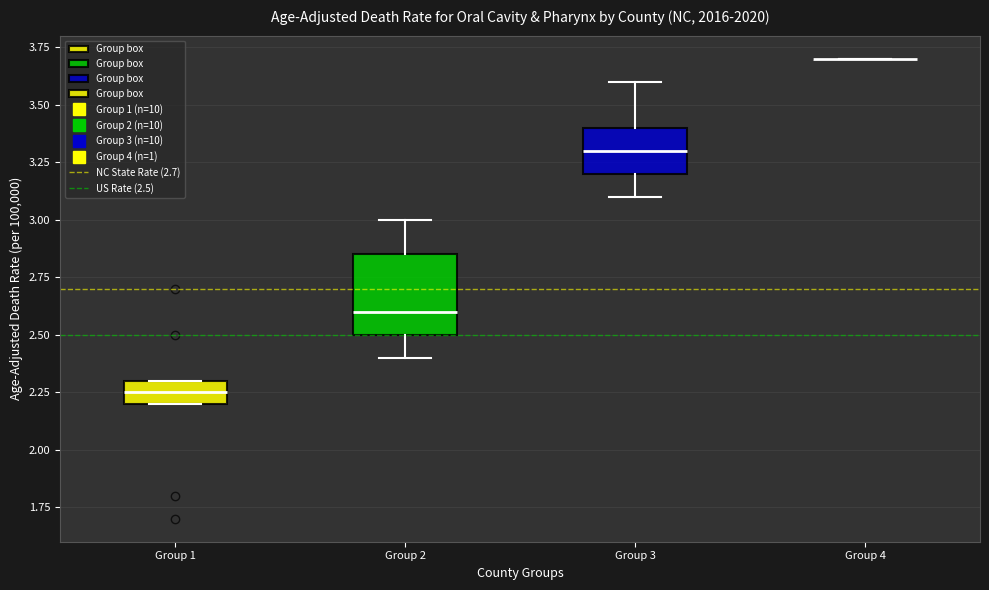

Reading left to right, read every box against the y-axis: the position of its median line, the range the box covers, and the ends of its whiskers. The values are not printed on the chart, so give them approximately, as read against the axis.

Group 1: median 2.25, box 2.20 to 2.30, whiskers 2.20 to 2.30
Group 2: median 2.60, box 2.50 to 2.85, whiskers 2.40 to 3.00
Group 3: median 3.30, box 3.20 to 3.40, whiskers 3.10 to 3.60
Group 4: box collapsed to a line at 3.70, whiskers 3.70 to 3.70